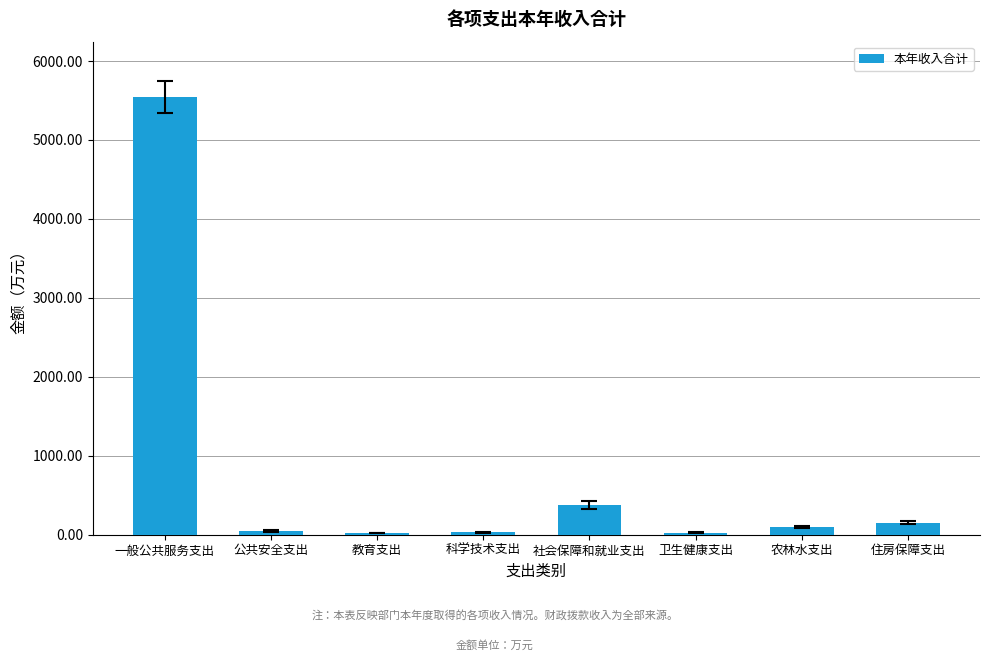

True or false: the data shows 150.4 at 住房保障支出.

True